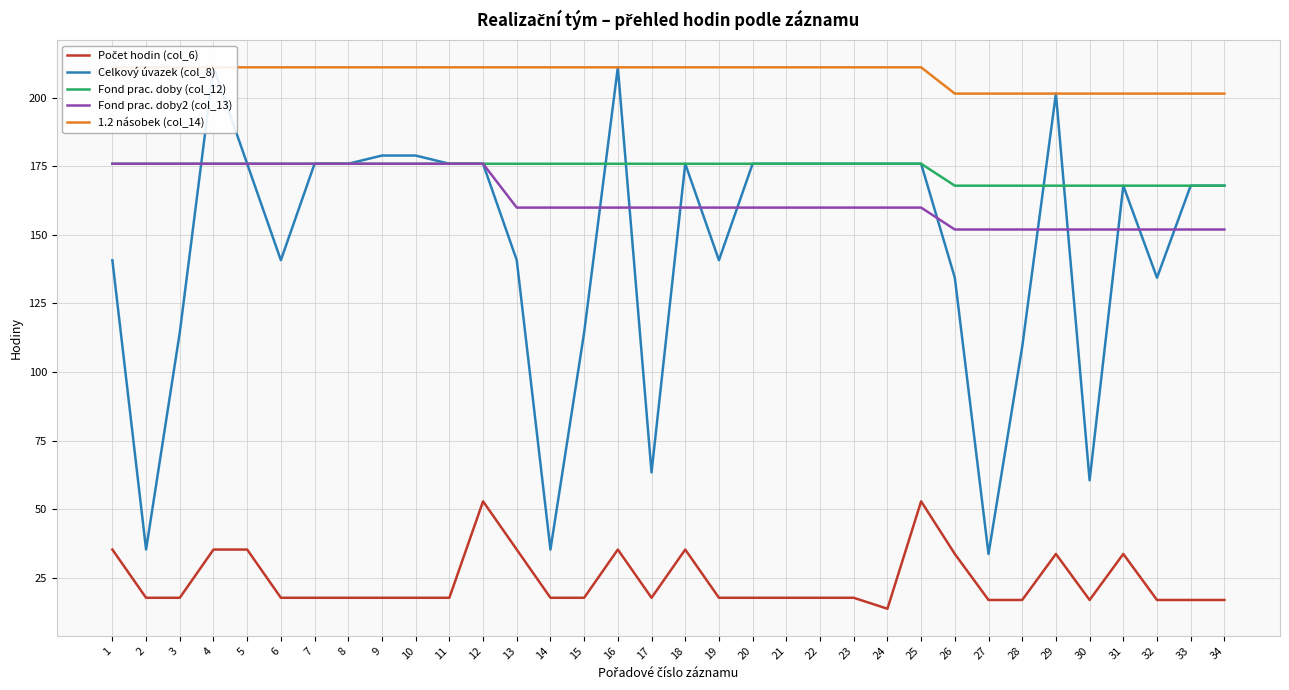

The value of 1.2 násobek (col_14) at 19 is 211.2. True or false?

True